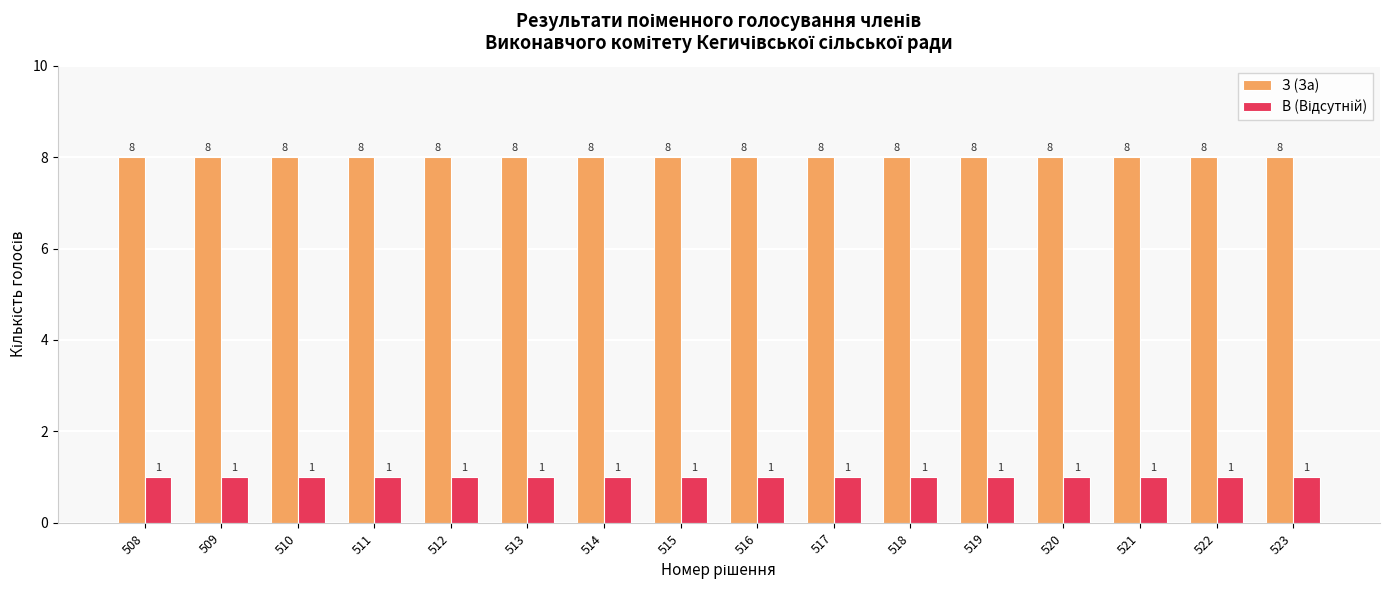

How many groups of bars are there?

16